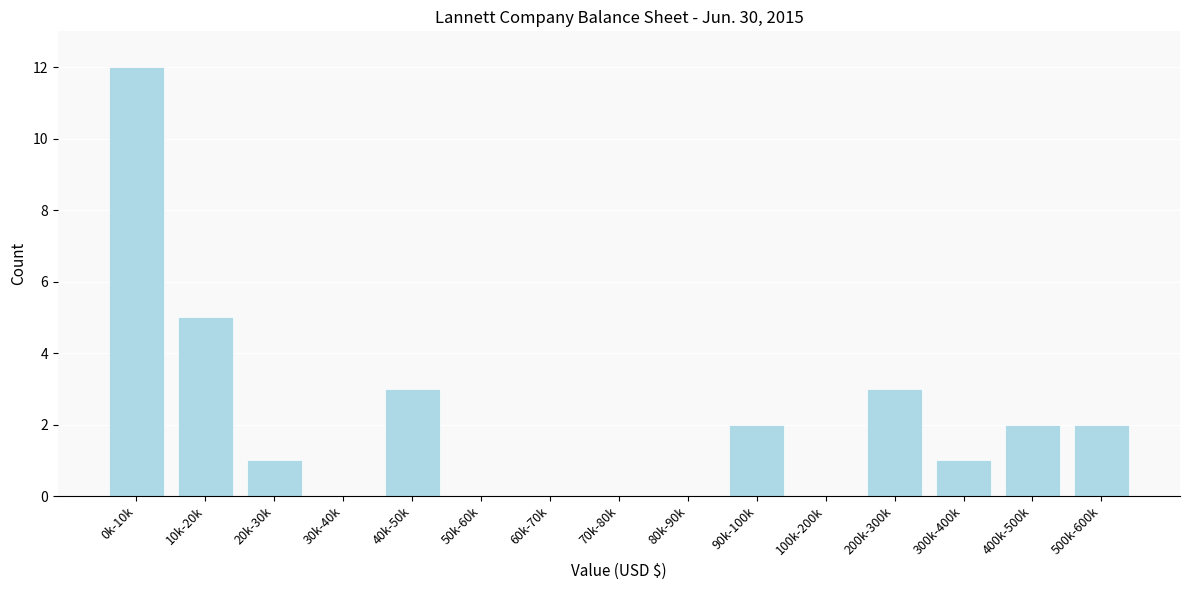

Reading left to right, extract all data points from this chart.

0k-10k=12	10k-20k=5	20k-30k=1	30k-40k=0	40k-50k=3	50k-60k=0	60k-70k=0	70k-80k=0	80k-90k=0	90k-100k=2	100k-200k=0	200k-300k=3	300k-400k=1	400k-500k=2	500k-600k=2